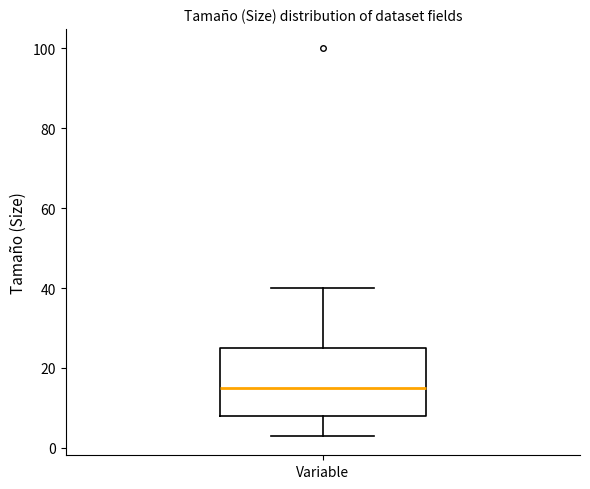

Read this box plot against the y-axis: the position of the median line, the range covered by the box, and the ends of both whiskers. The values are not printed on the chart, so give them approximately, as read against the axis.

median 16, box 8 to 26, whiskers 4 to 40